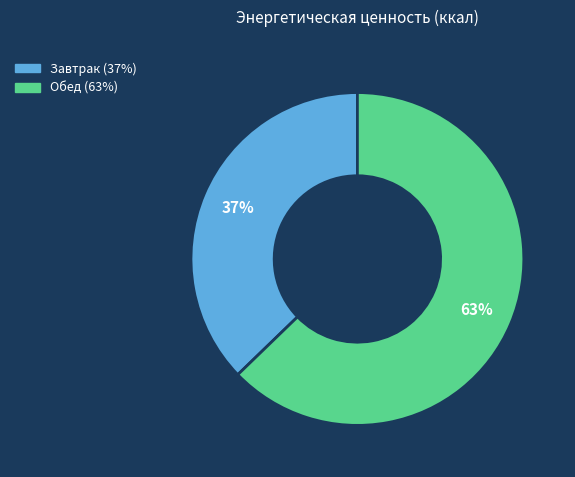

Is it true that Завтрак is 47% of the pie?

False